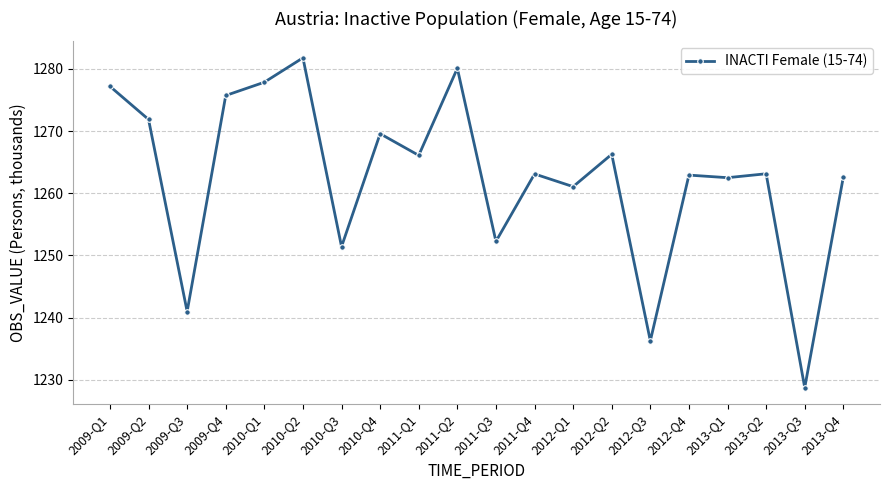

What is the label of the 20th point from the right?

2009-Q1